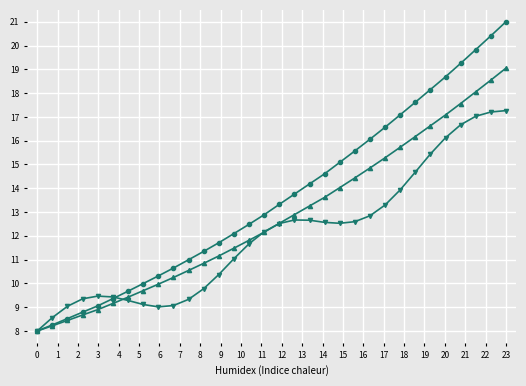

What is the maximum value shown in the chart?

21.0